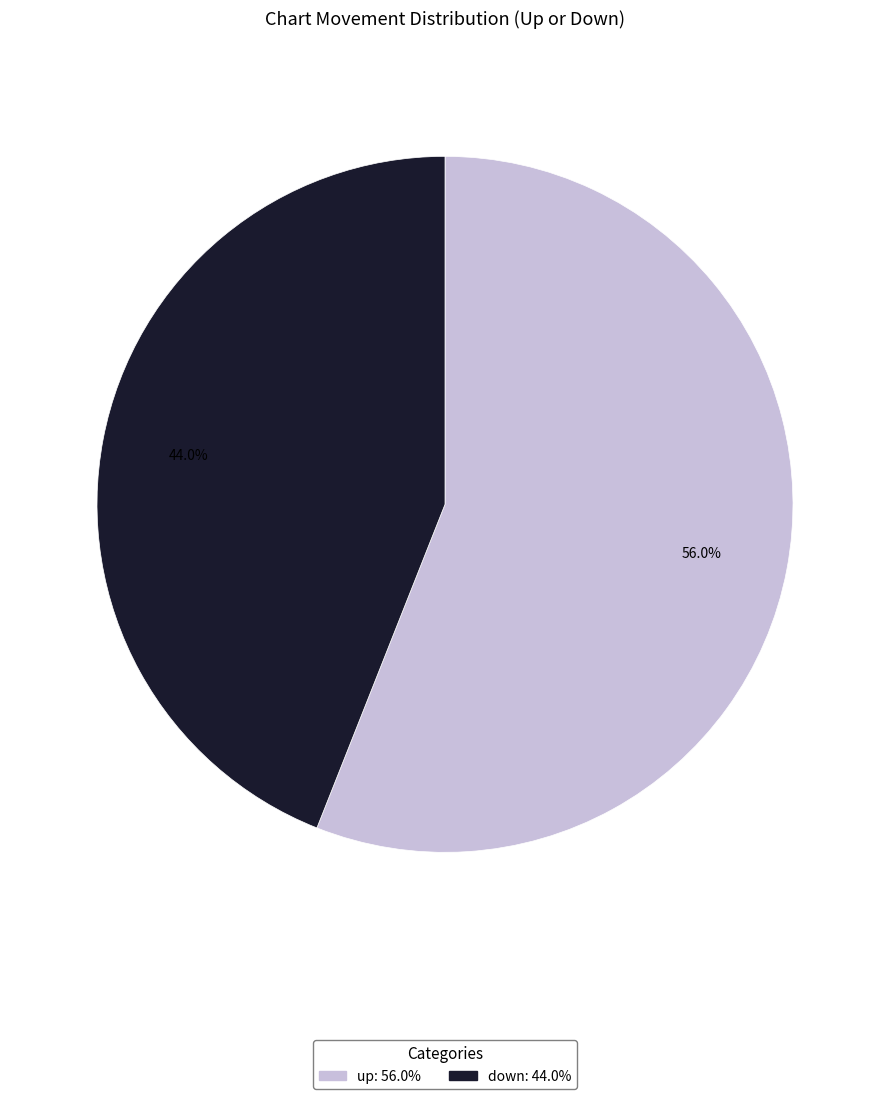

The down slice represents 44% of the pie. True or false?

True